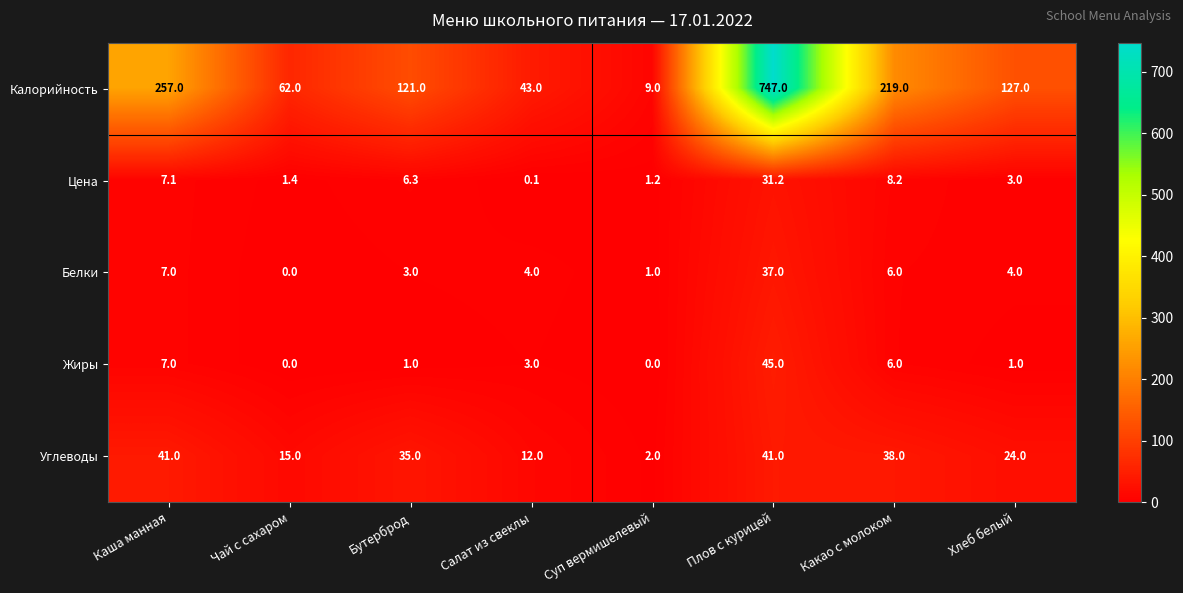

What is the difference between the maximum and minimum values in the Белки series?

37.0